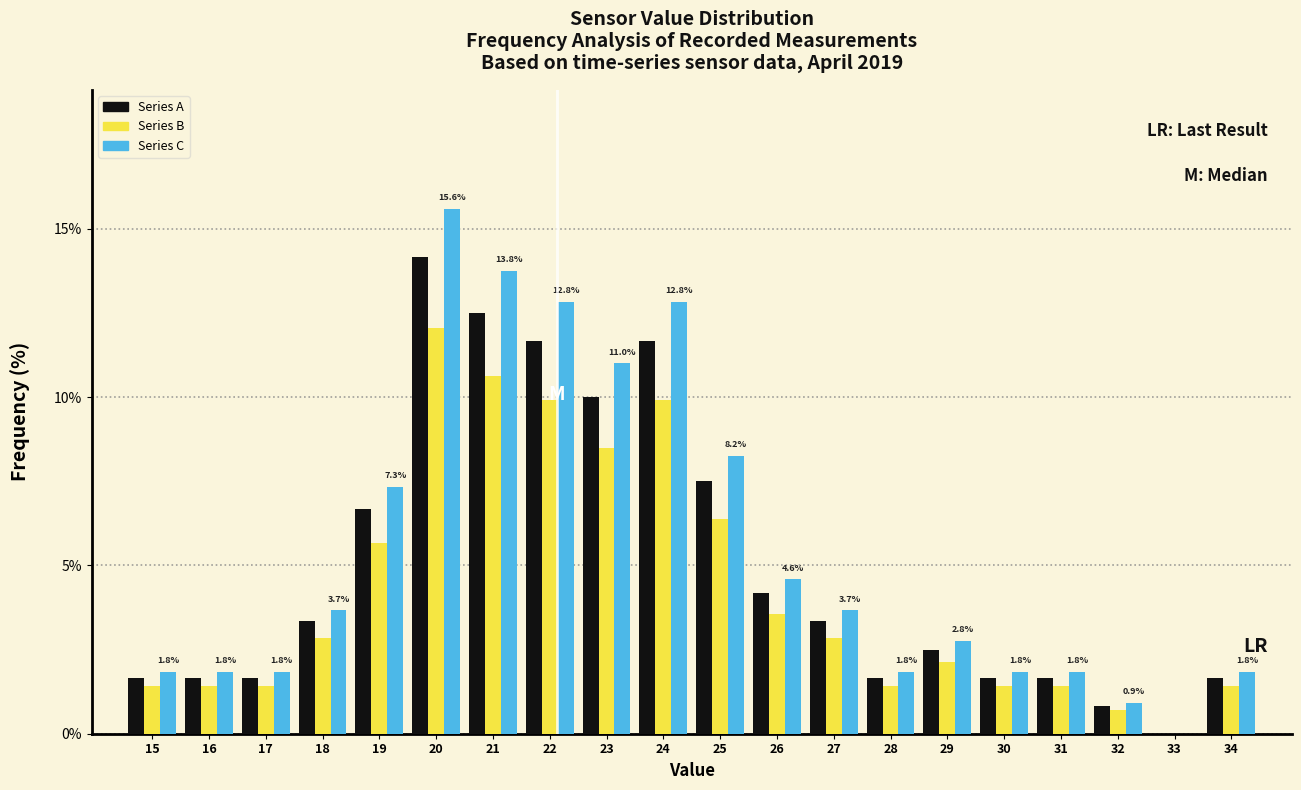

The Series A series shows 6.7 at 19. True or false?

True